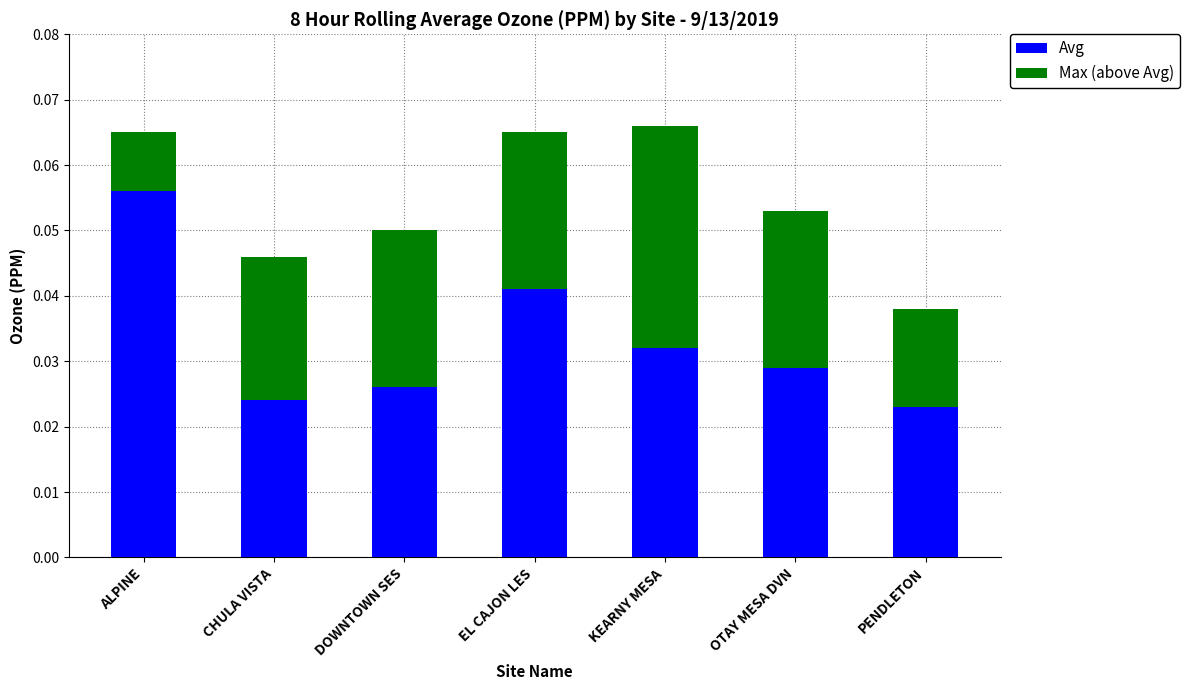

Does the chart contain any negative values?

No